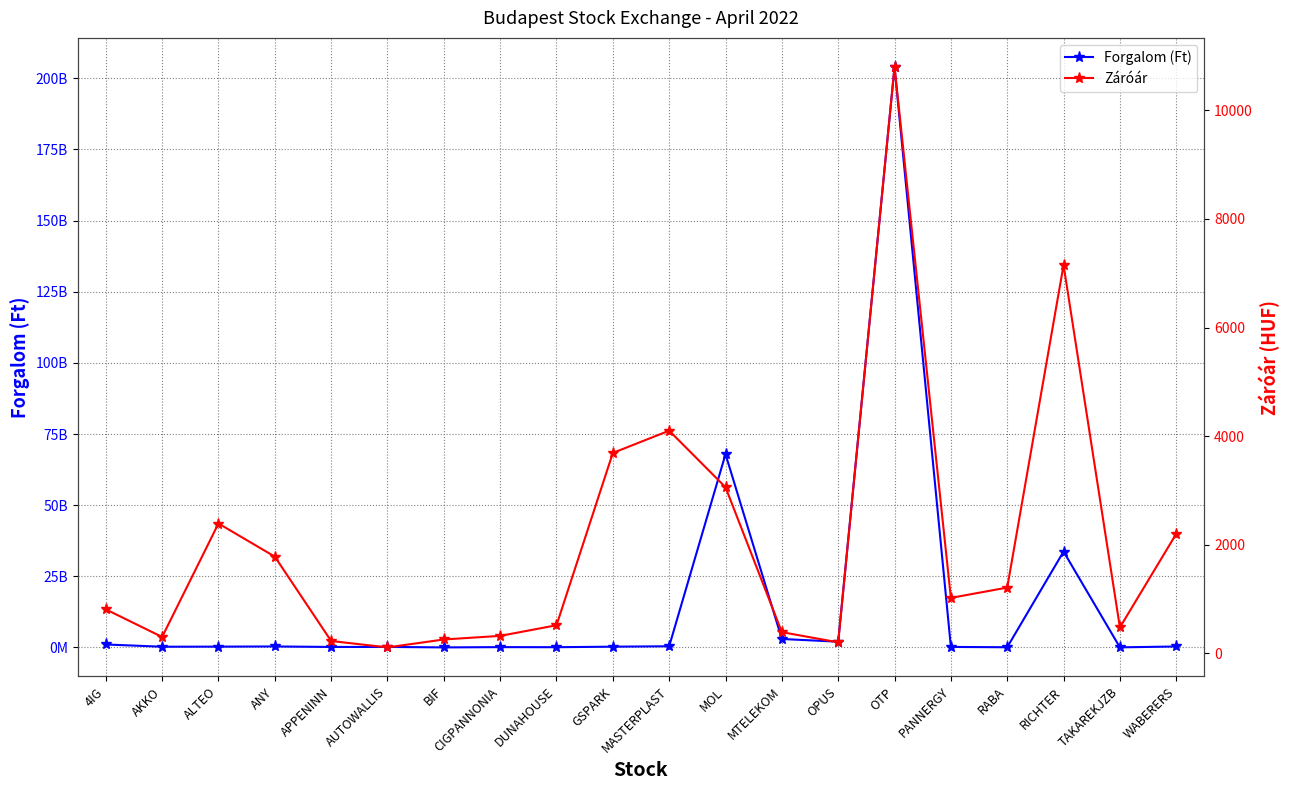

What is the total value across all series at RICHTER?

33695630190.0